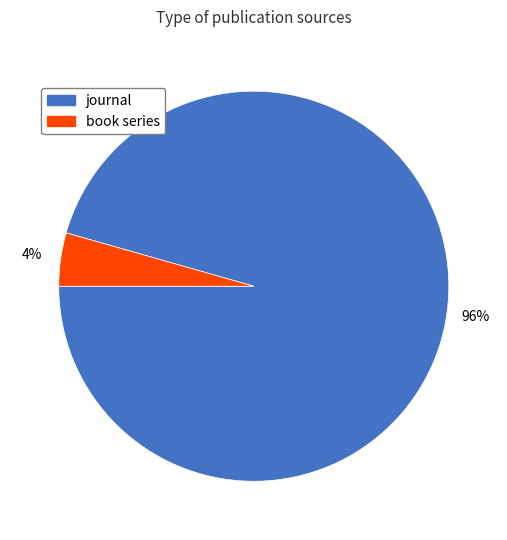

Between book series and journal, which is larger?

journal